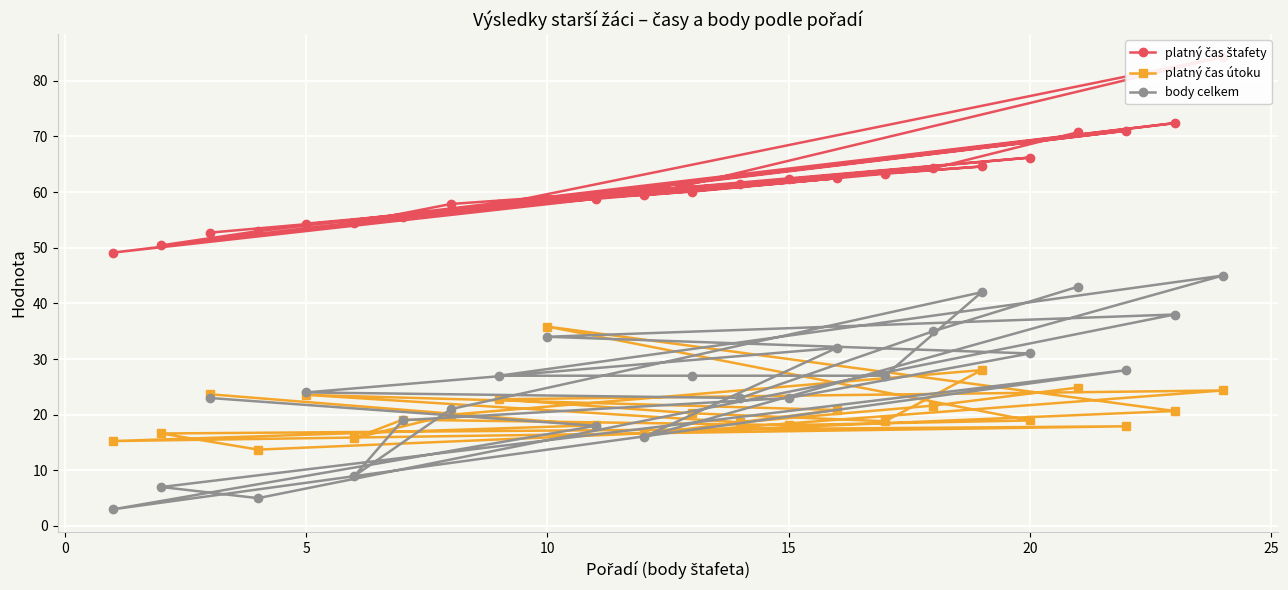

What are all the series names shown in the legend?

platný čas štafety, platný čas útoku, body celkem